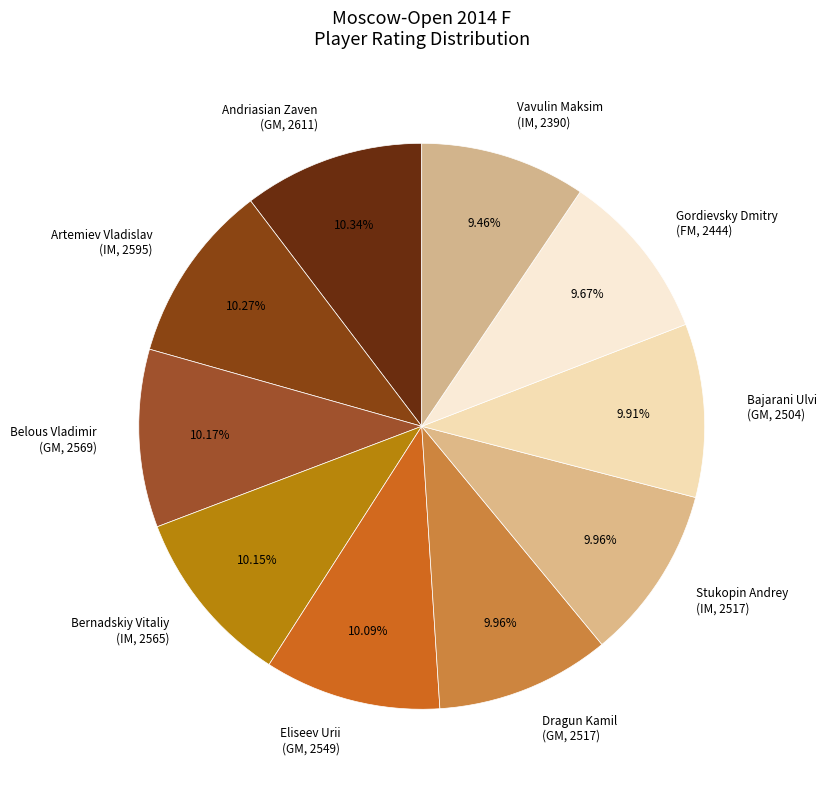

Does Bernadskiy Vitaliy (IM, 2565) represent more than half of the total?

No